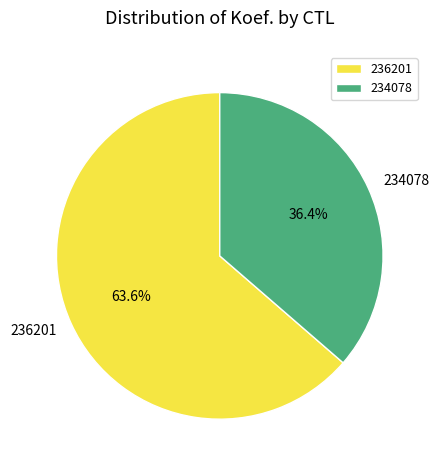

What is the majority slice?

236201